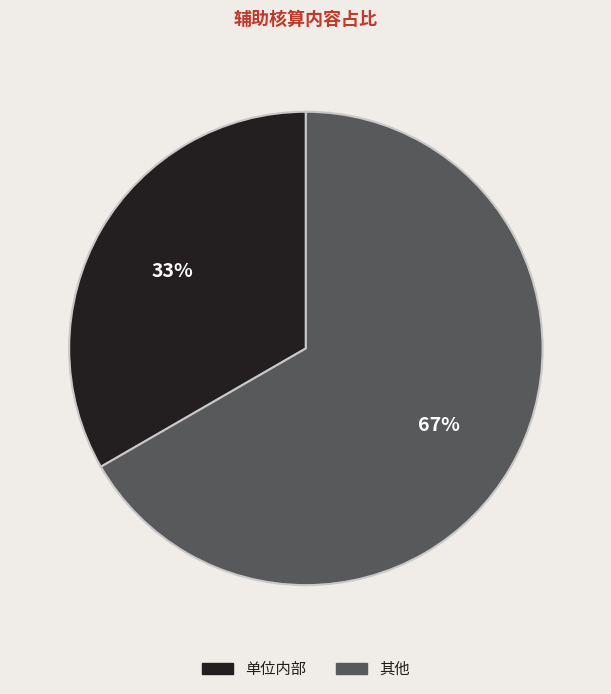

Is it true that 其他 is 67% of the pie?

True